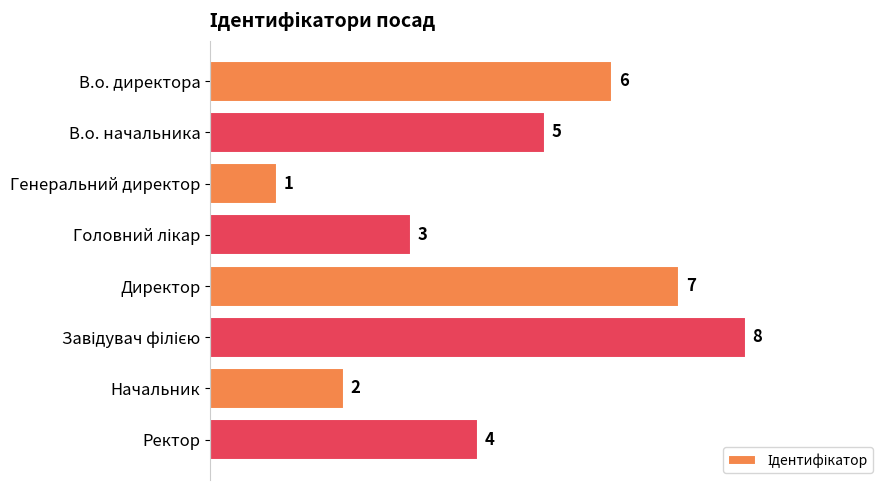

Are the bars horizontal?

Yes